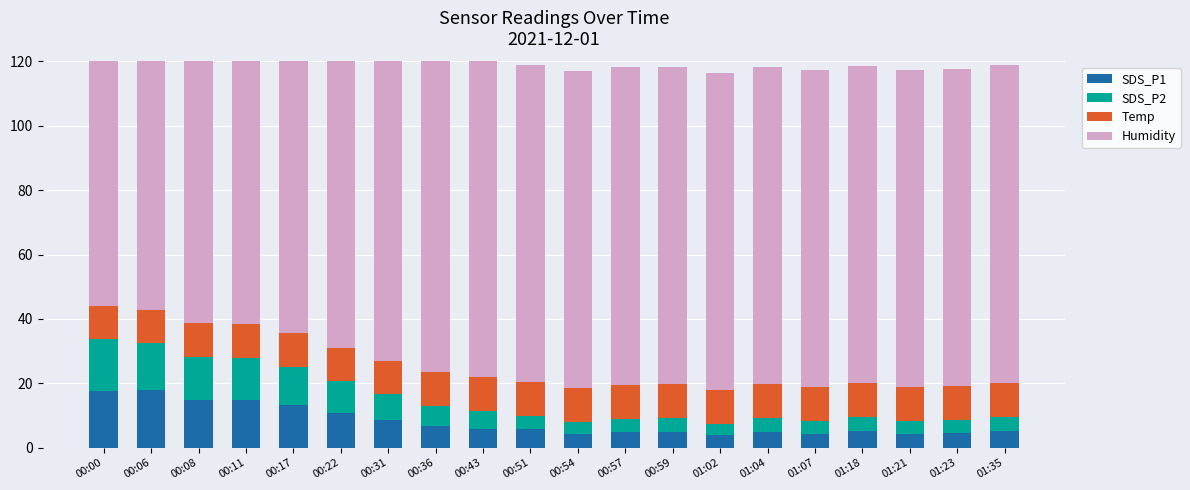

At which category does the chart reach its minimum across all series?

01:02